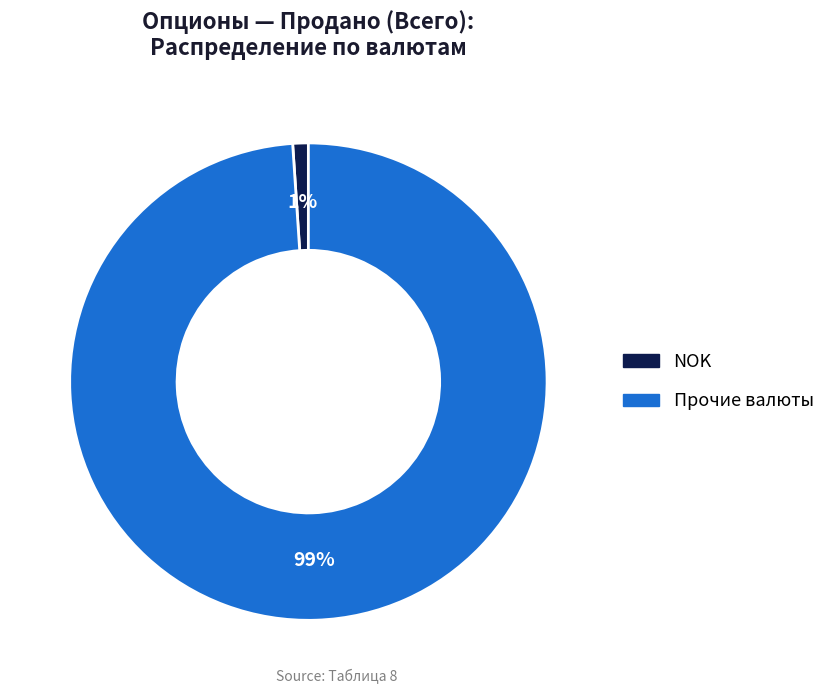

The Прочие валюты slice represents 88% of the pie. True or false?

False